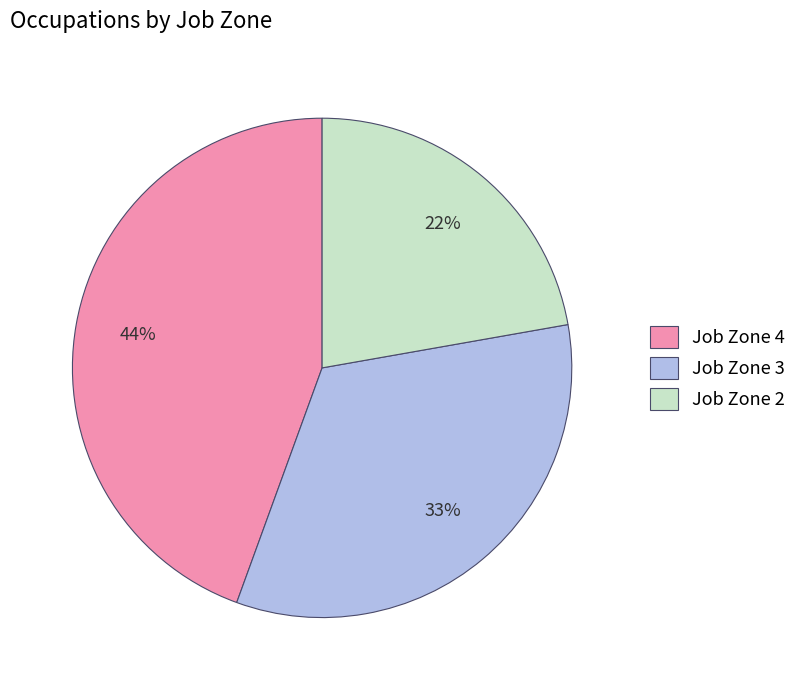

Count the number of slices in the pie.

3